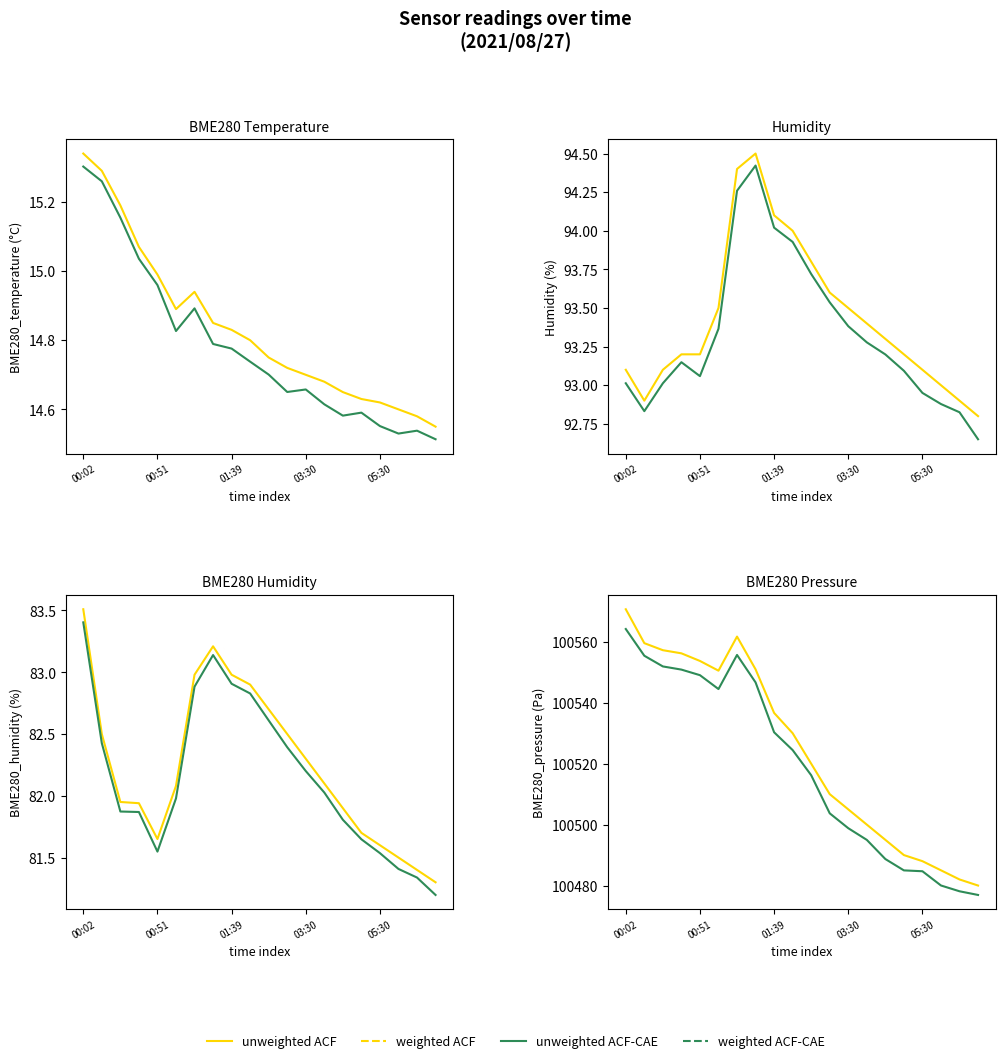

Between 03:30 and 02:30, which is larger?

02:30